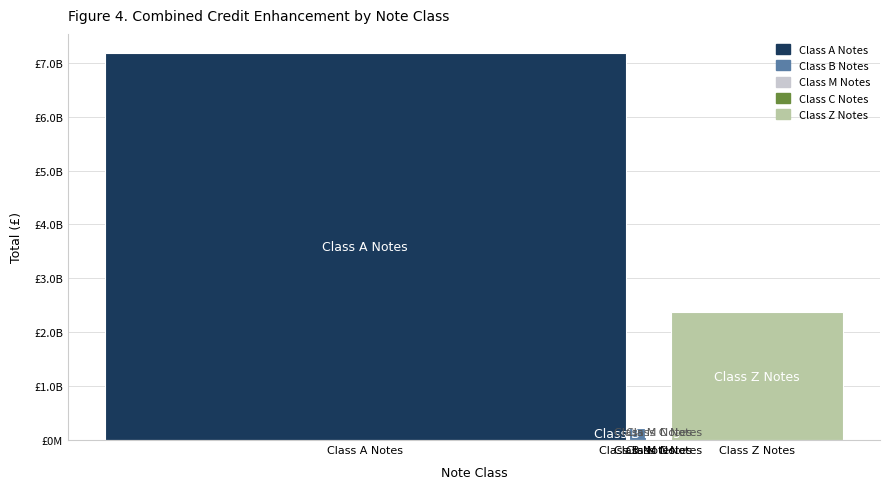

Are the bars grouped side by side (vs. stacked)?

Yes